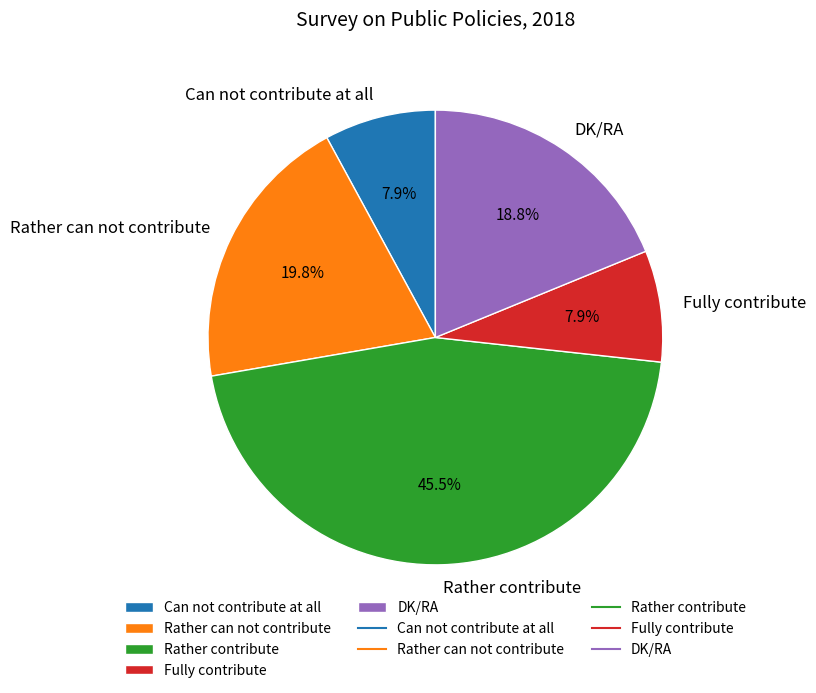

How much of the chart is everything except DK/RA?

81.2%